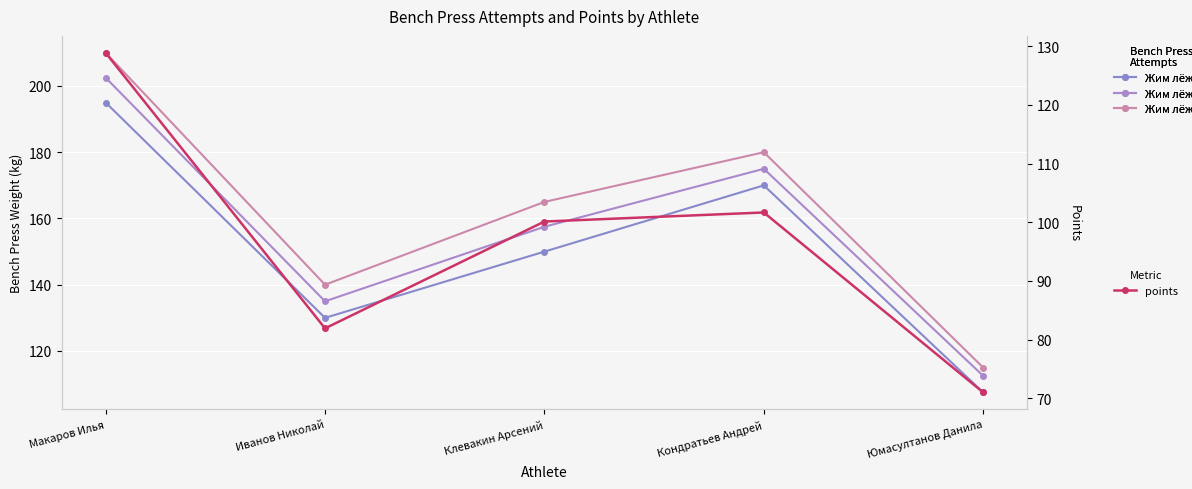

Is the value of Жим лёжа 2 at Юмасултанов Данила greater than the value of Жим лёжа 3 at Юмасултанов Данила?

No